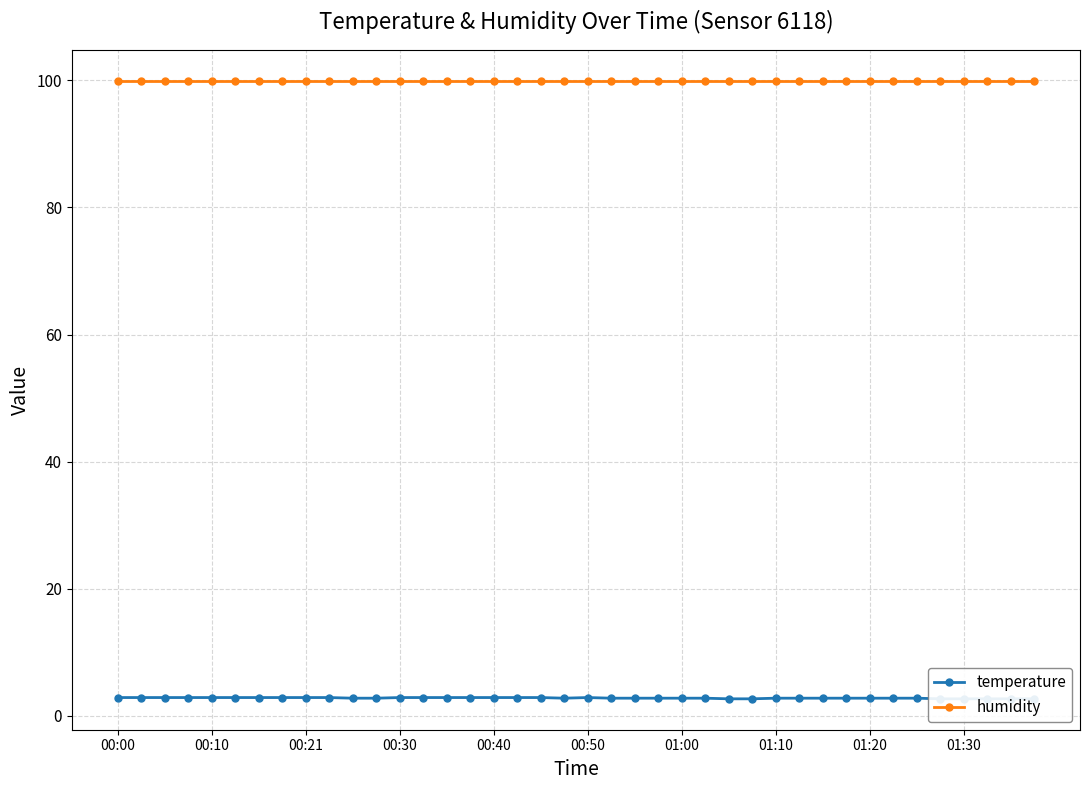

Between 00:40 and 01:10, which series saw the biggest shift?

temperature